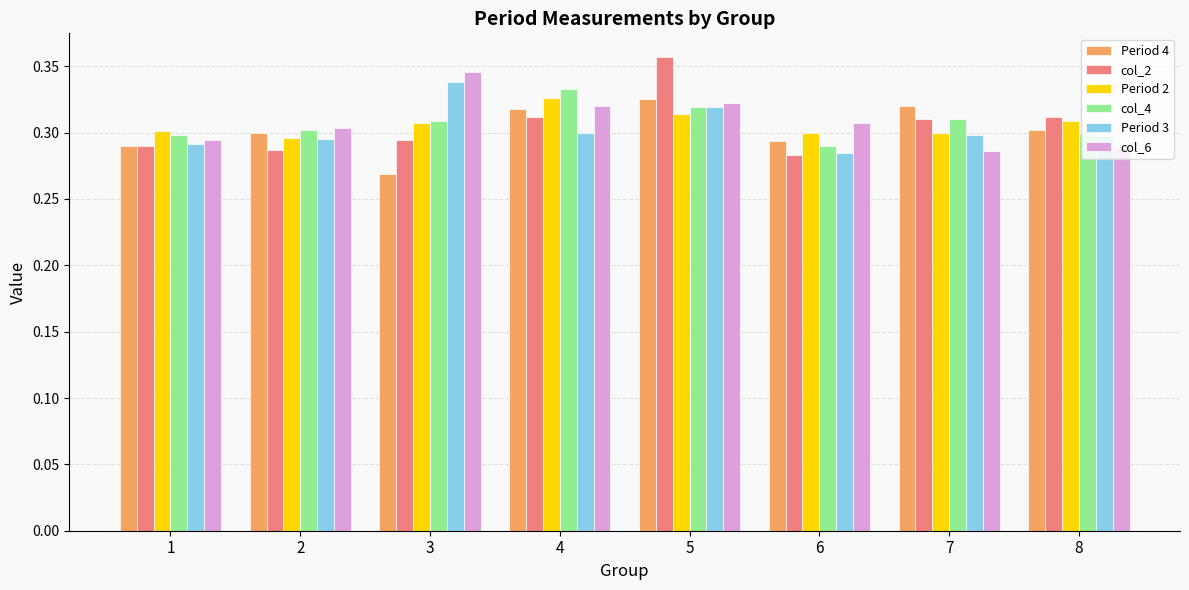

The Period 2 series shows 0.5 at 7. True or false?

False